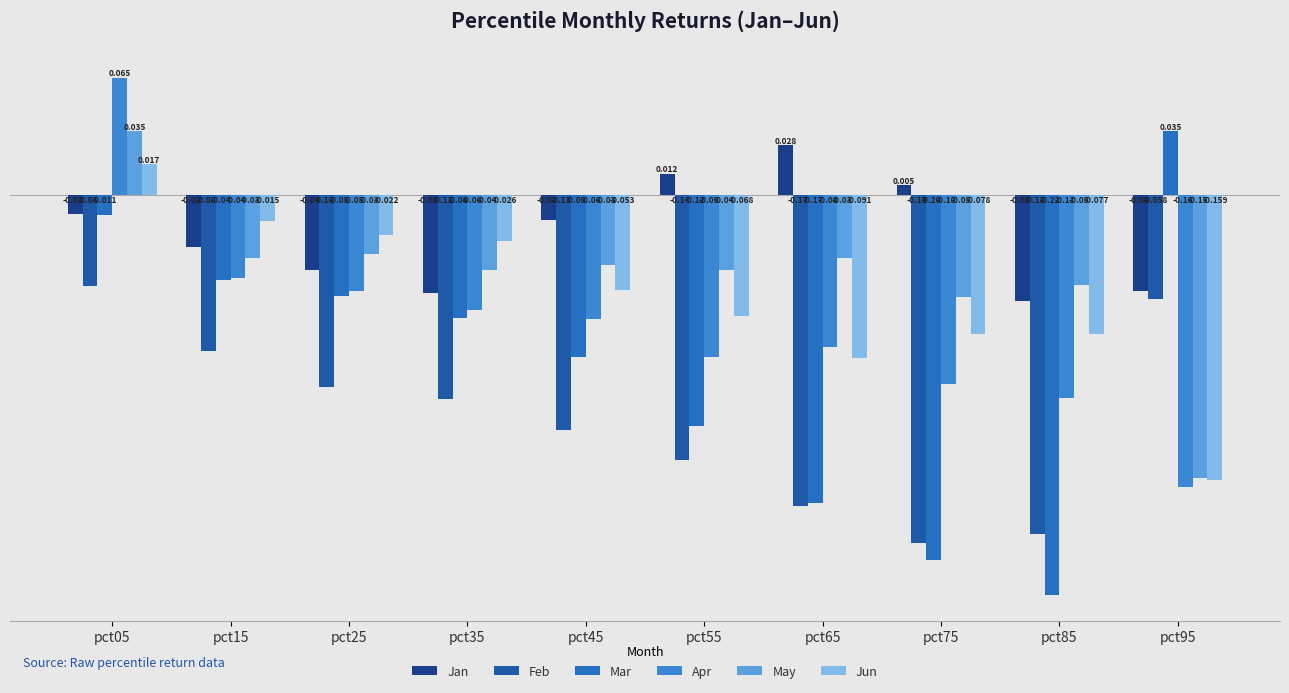

What is the total value across all series at pct75?

-0.6